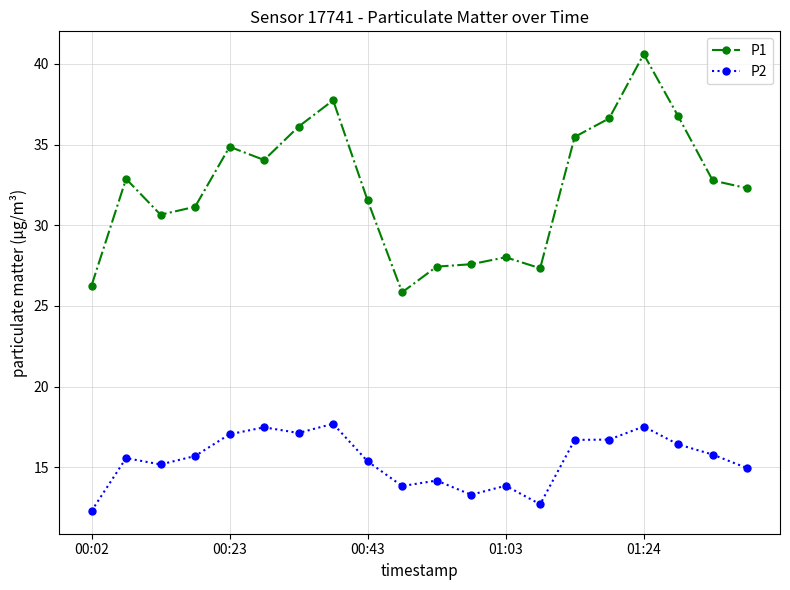

True or false: P2 has more than 0 interior local peaks.

True